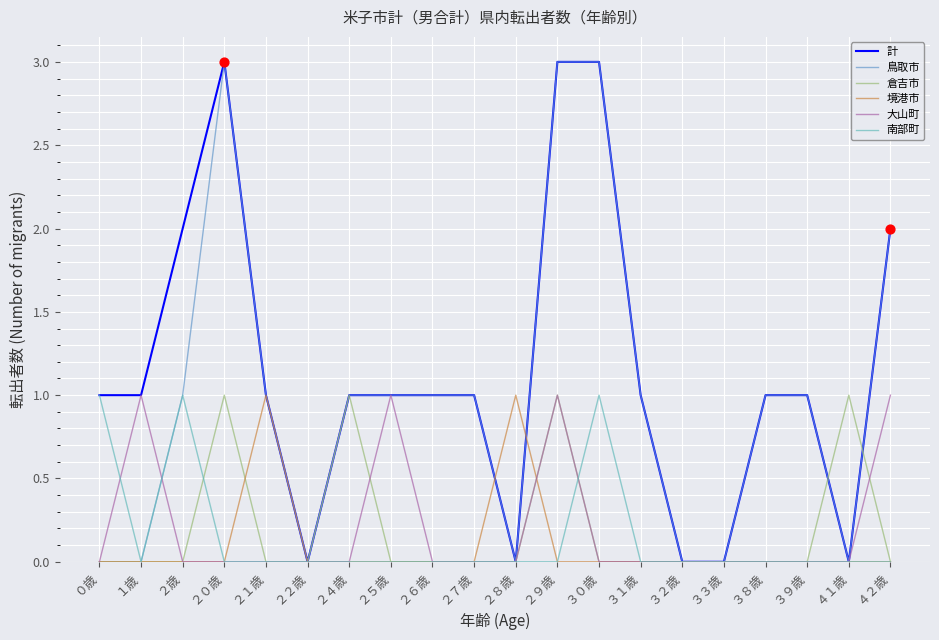

What is the total value across all series at ２５歳?

3